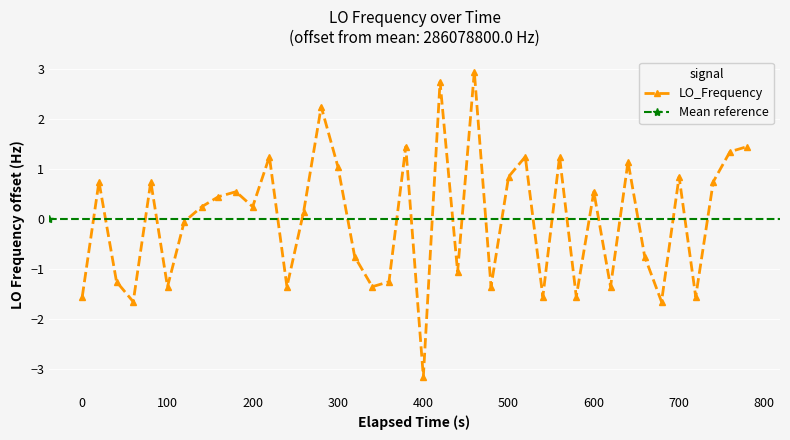

What is the minimum value for LO_Frequency?

-3.1